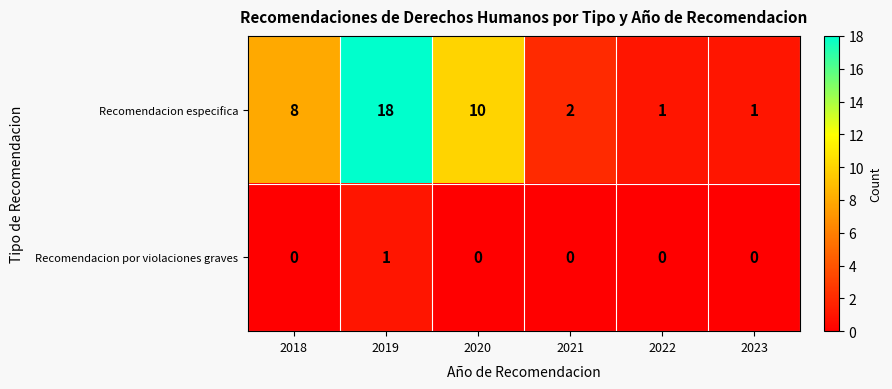

Count the number of categories in the chart.

6